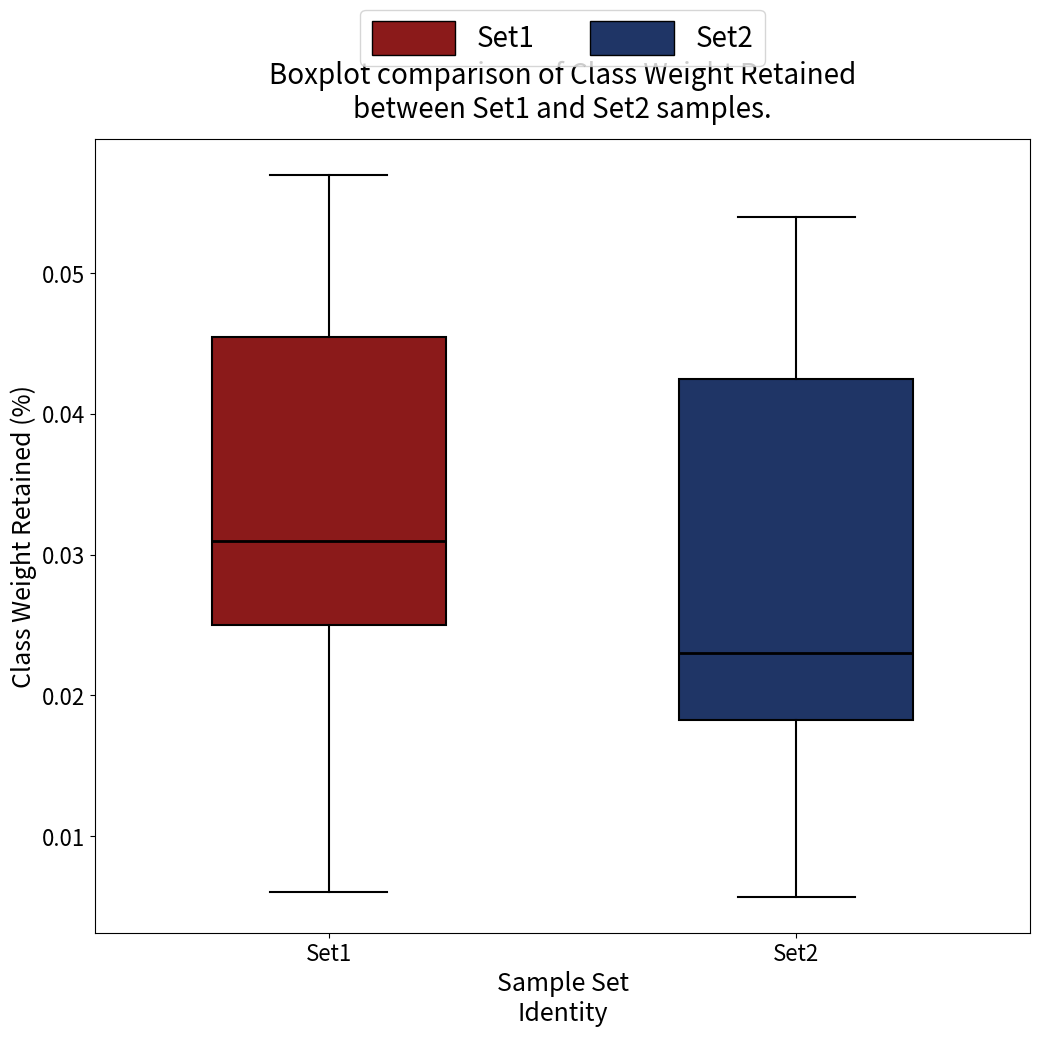

Which box is the tallest, from its lower edge to its upper edge?

Set2